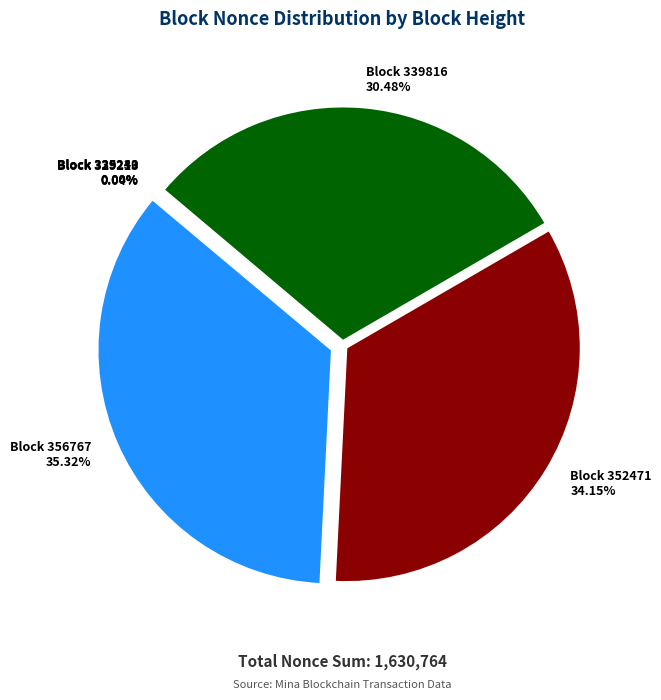

What is the smallest slice in the pie chart?

329243